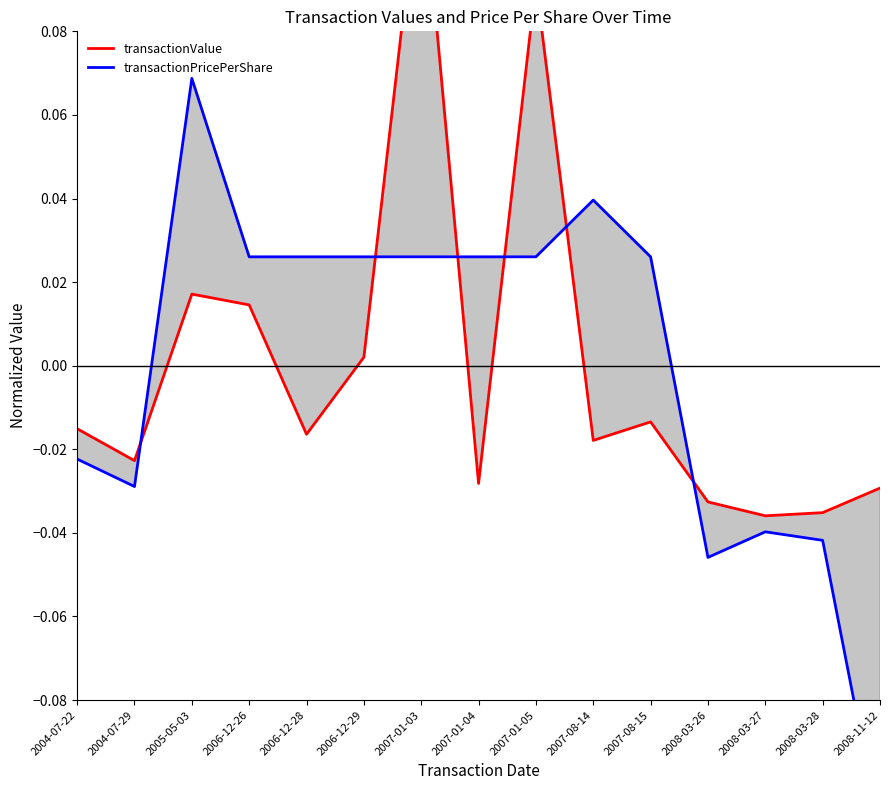

What is the label of the 9th point from the right?

2007-01-03